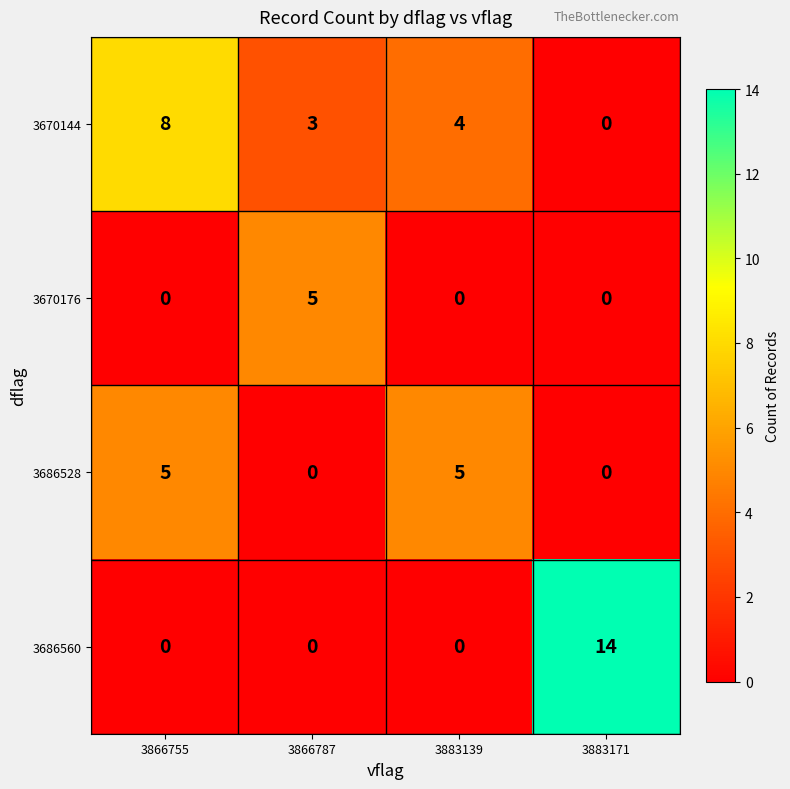

True or false: 3686528 has a value of 0 at 3866787.

True